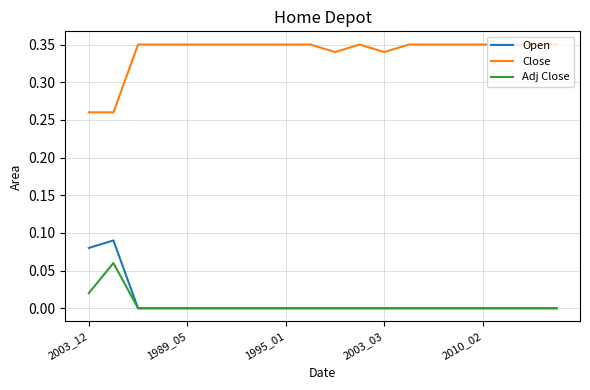

At how many categories does at least one series exceed 0?

20